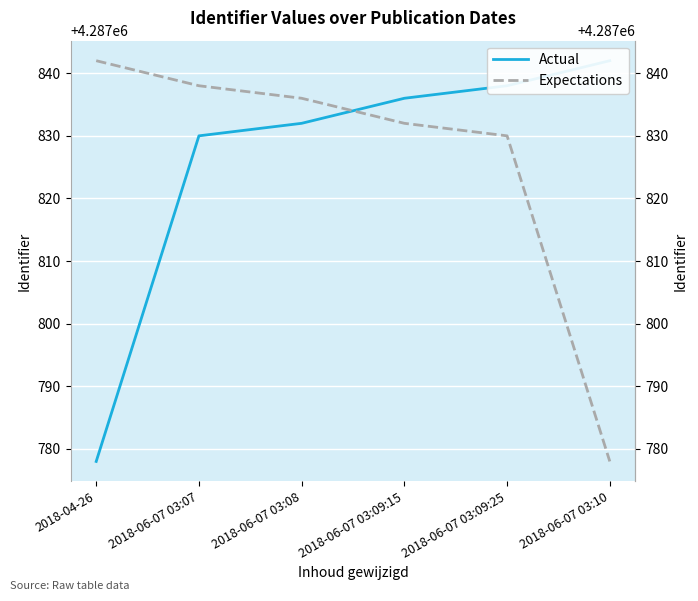

The value of Expectations at 2018-06-07 03:09:25 is 6716421. True or false?

False